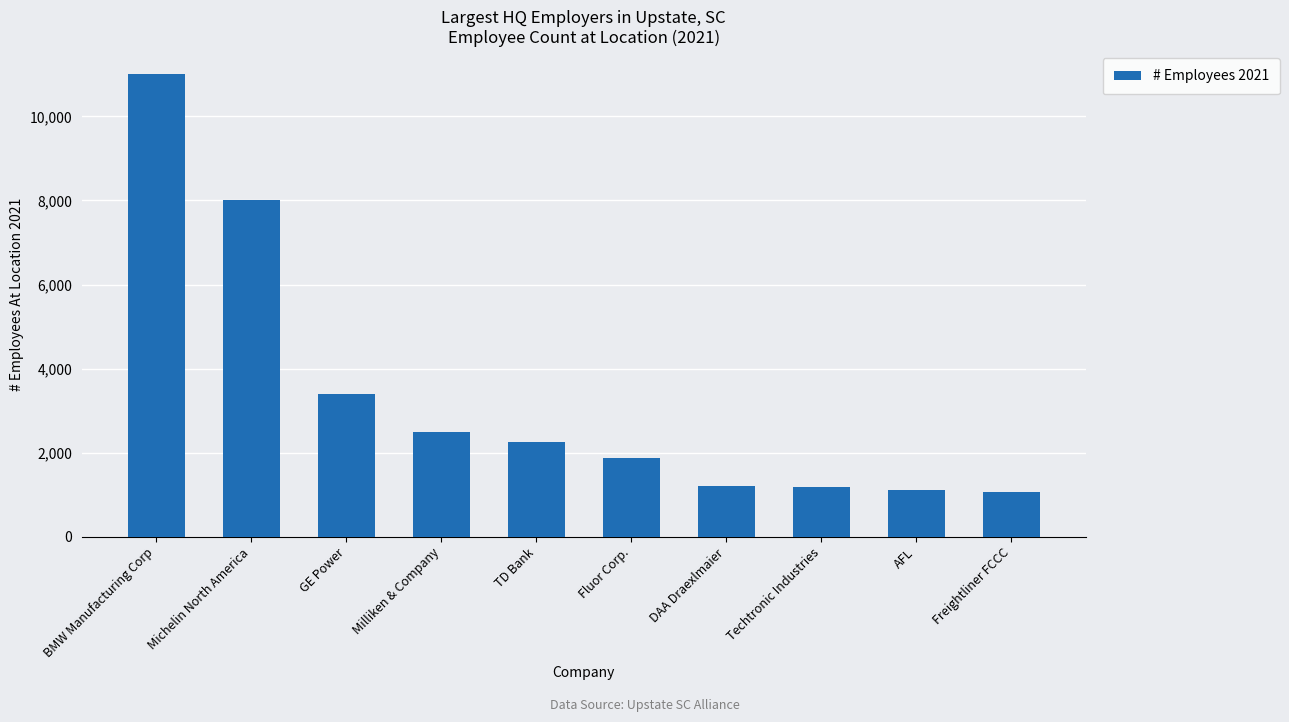

What is the maximum value shown in the chart?

11000